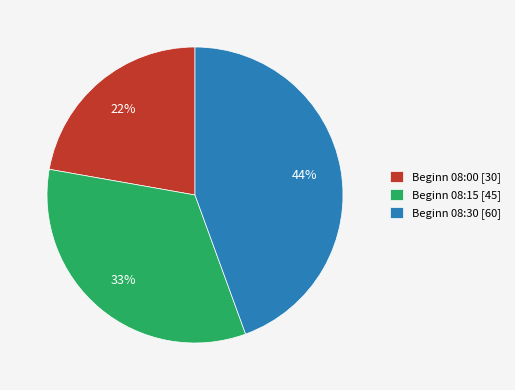

What percentage is the Beginn 08:15 [45] slice, to the nearest percent?

33%